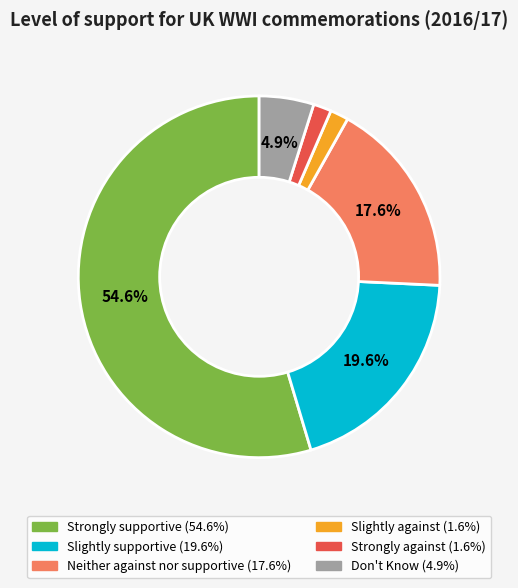

How much of the chart is everything except Slightly supportive?

80.4%